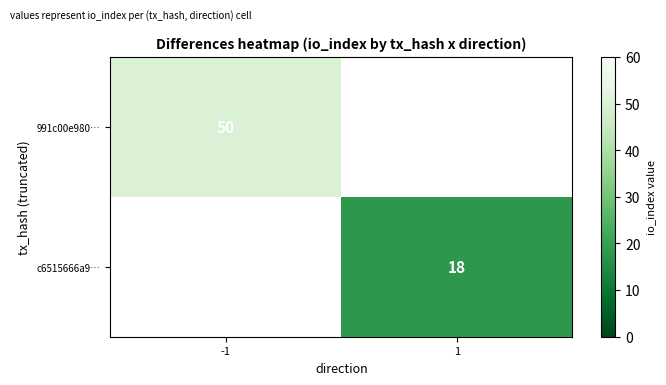

The 991c00e980… series shows 75 at -1. True or false?

False